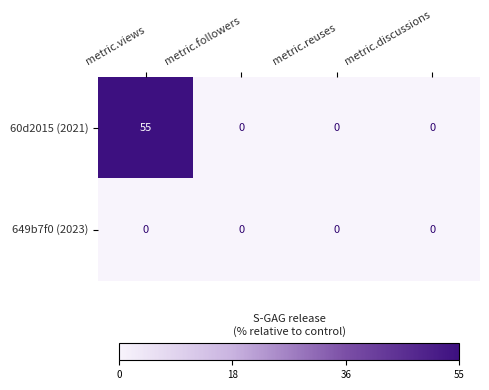

List the series in order of their peak value, lowest first.

649b7f0 (2023), 60d2015 (2021)